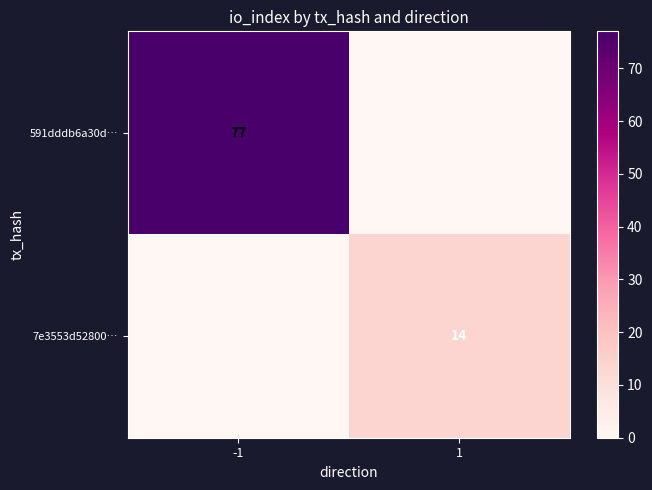

Is the value of 591dddb6a30d… at -1 greater than the value of 7e3553d52800… at 1?

Yes